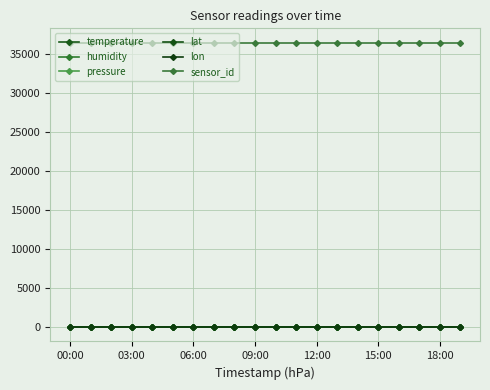

Is this an area chart (filled region under the line)?

No